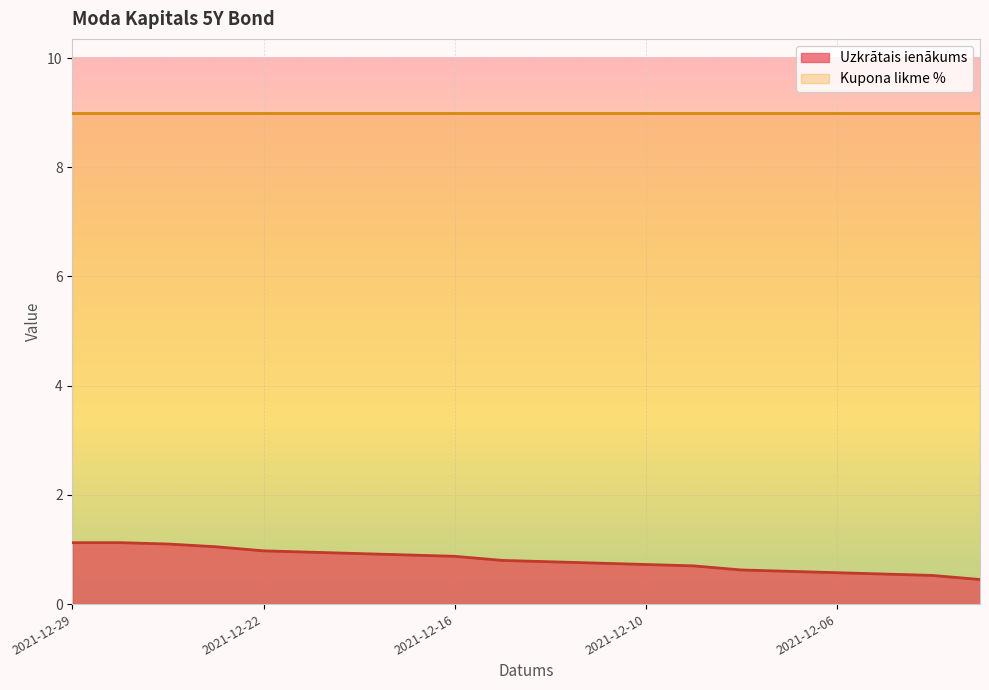

What is the difference between the maximum and minimum values?

0.7